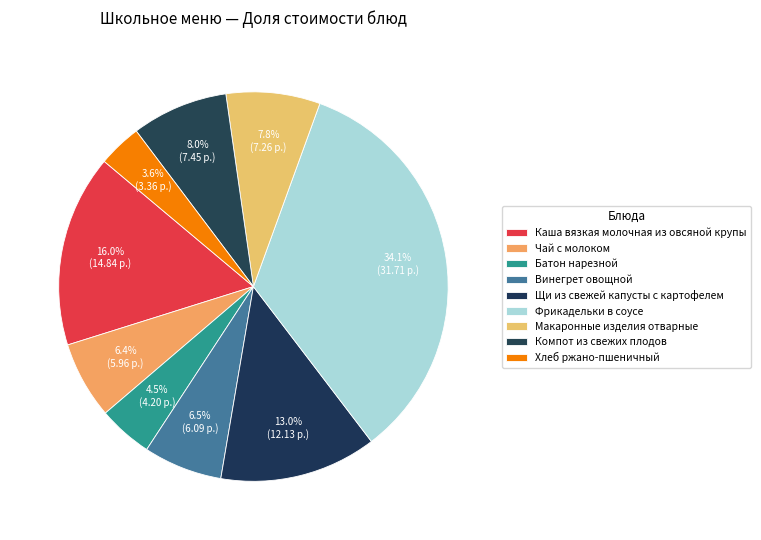

Does Хлеб ржано-пшеничный represent more than half of the total?

No